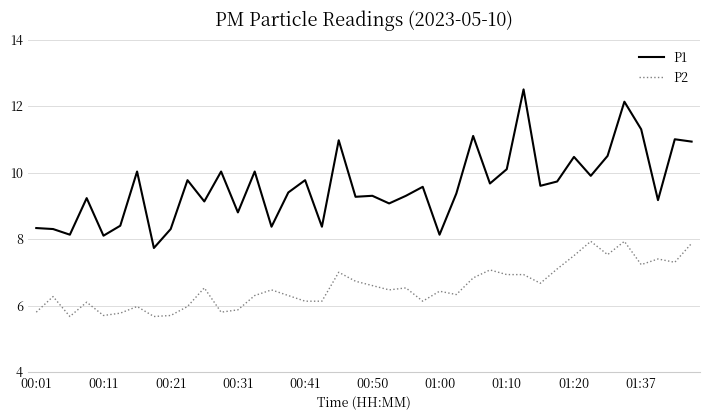

What is the average value of the P2 series?

6.6